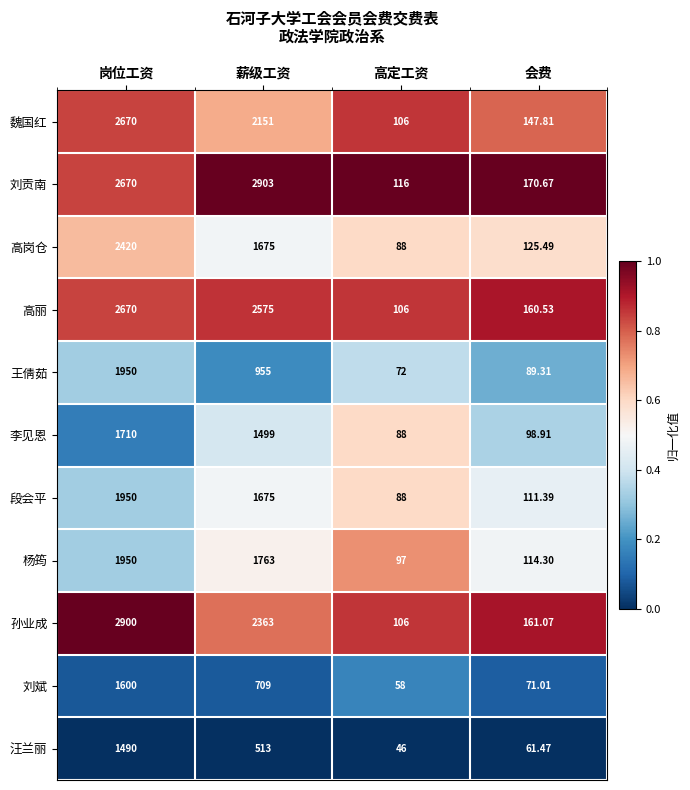

Between 岗位工资 and 会费, which series saw the biggest shift?

孙业成